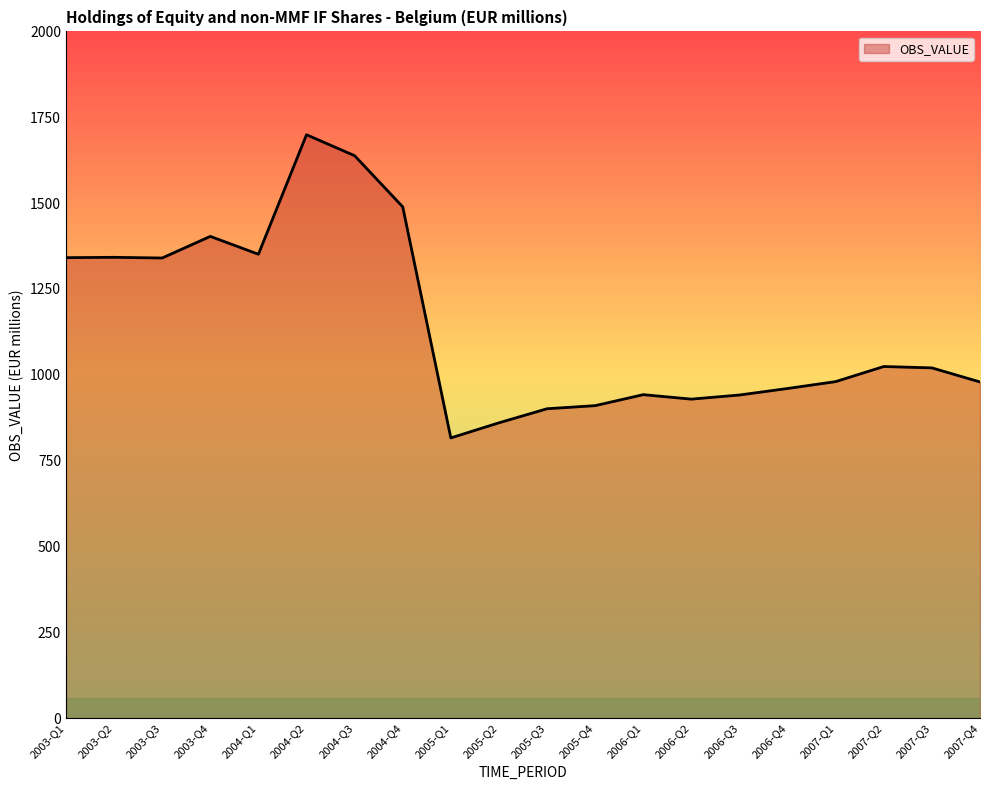

What is the sum of all values?

22865